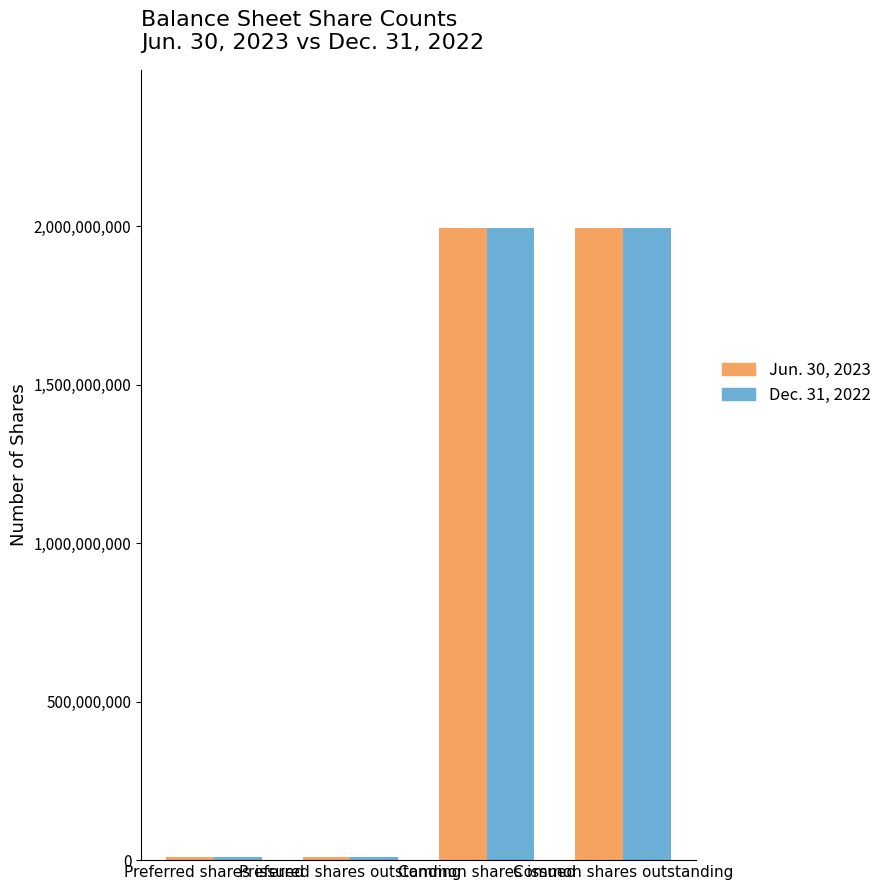

How many data points does each series have?

4